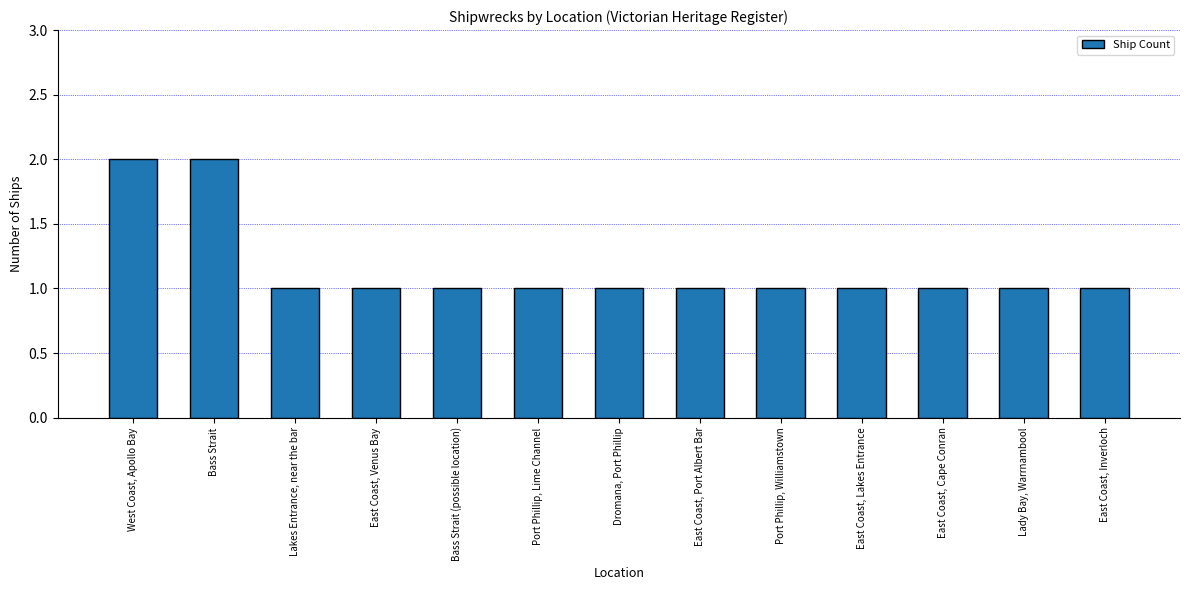

Approximately how many times larger is the value at Dromana, Port Phillip compared to East Coast, Inverloch?

1.0